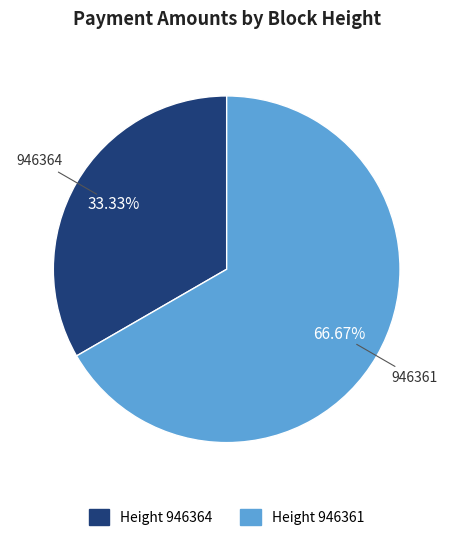

To the nearest percent, what is the average slice percentage?

50%